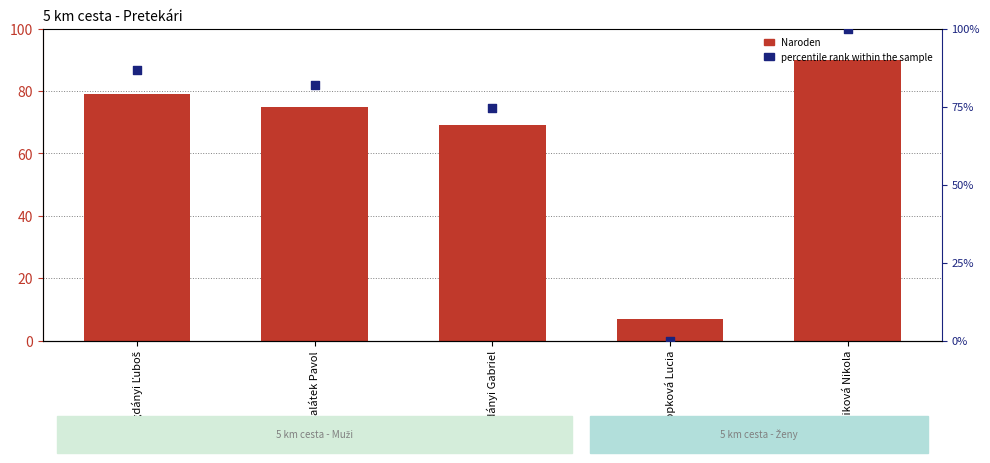

What are all the series names shown in the legend?

Naroden, percentile rank within the sample